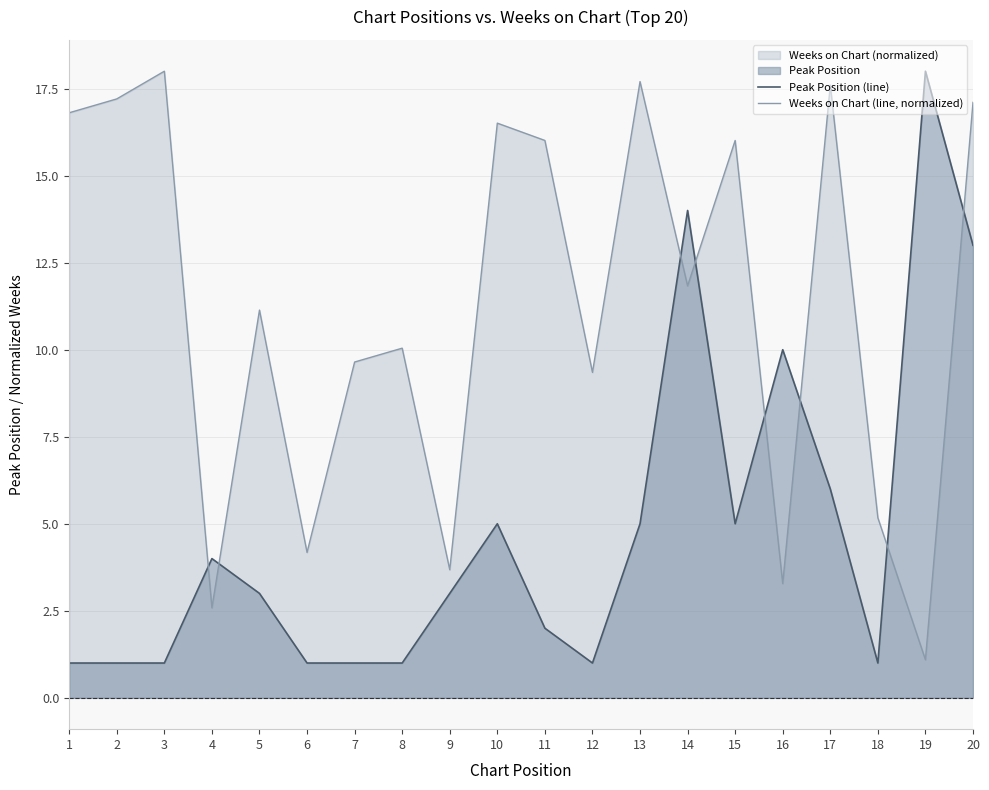

Where is the first local maximum for Peak Position (line)?

4